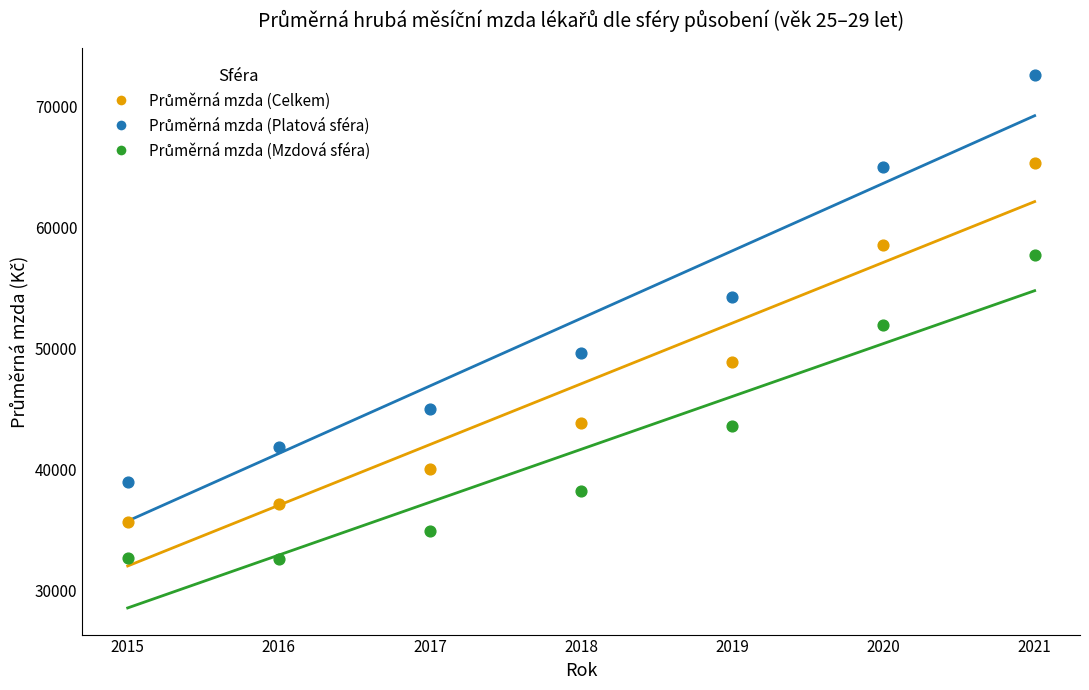

Across all series, what Y value is closest to 52621?

51941.9